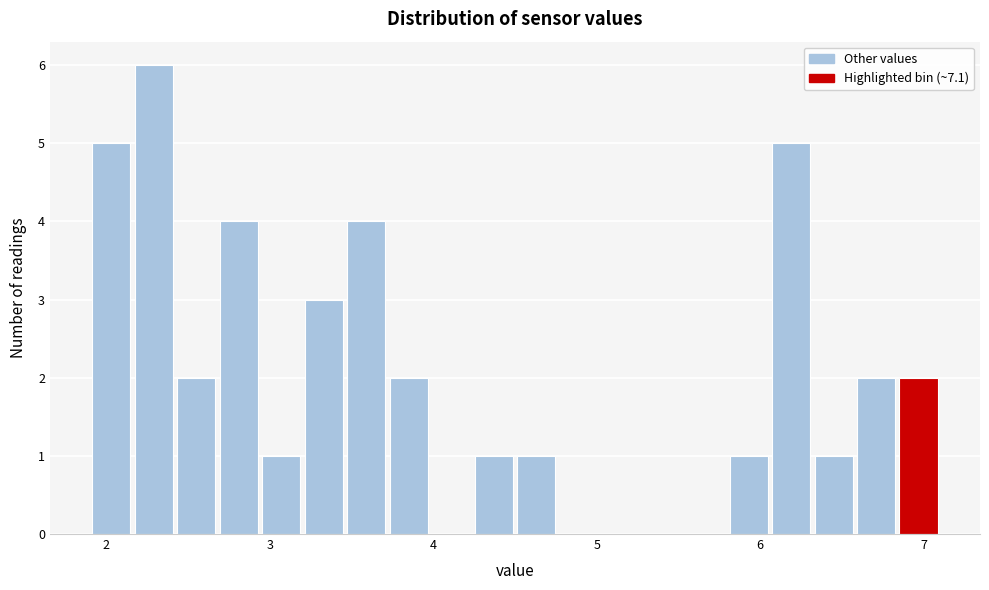

Around what value on the x-axis is the tallest bar? Give the approximate position of its centre, as read against the axis.

2.3